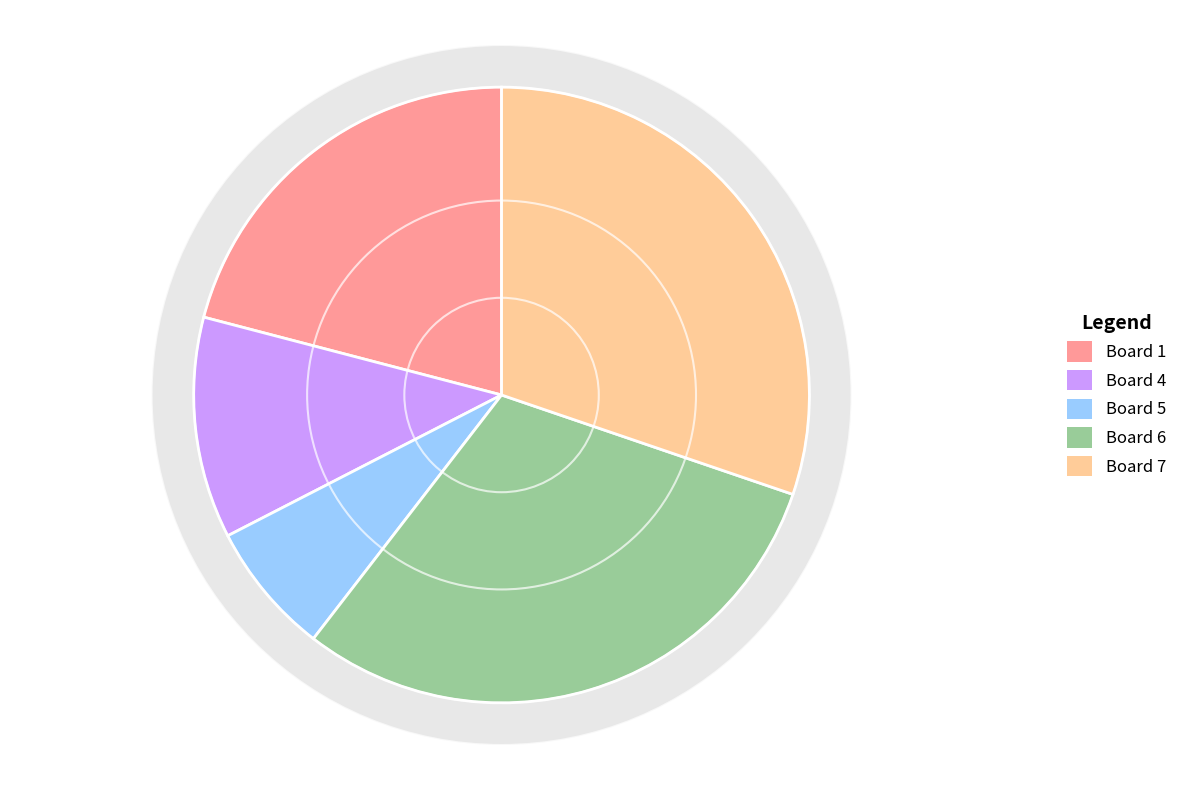

To the nearest percent, what is the difference between the largest and smallest slice percentages?

23%